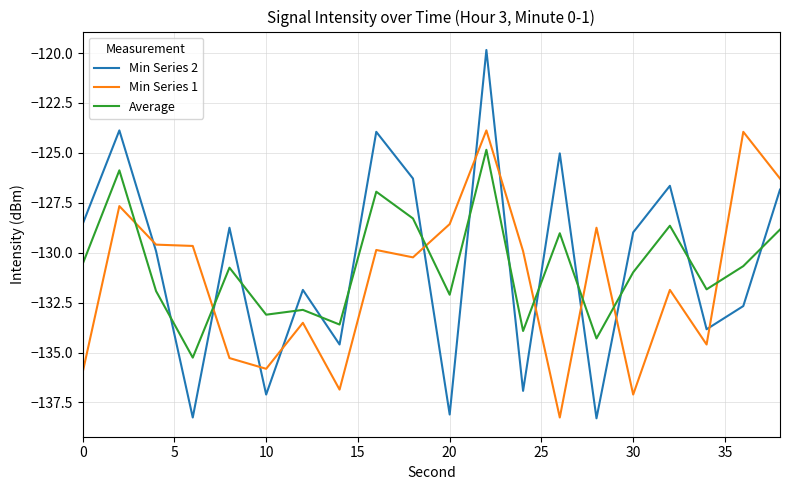

What is the difference between the maximum and minimum values in the Min Series 2 series?

18.4